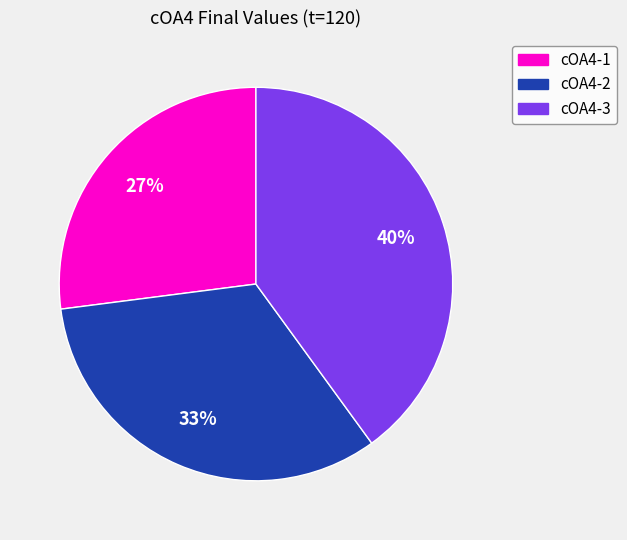

How many segments does this pie chart have?

3